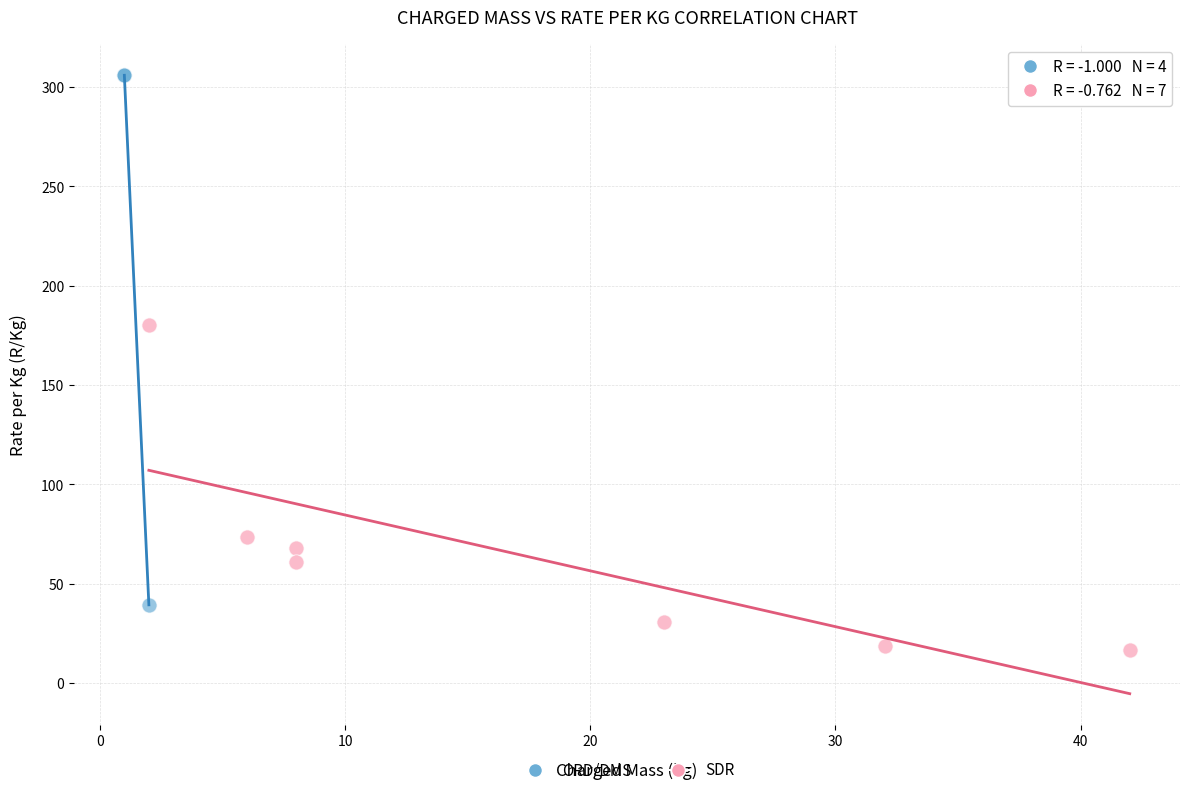

Which series has the largest Y range (max minus min)?

ORD/DMS